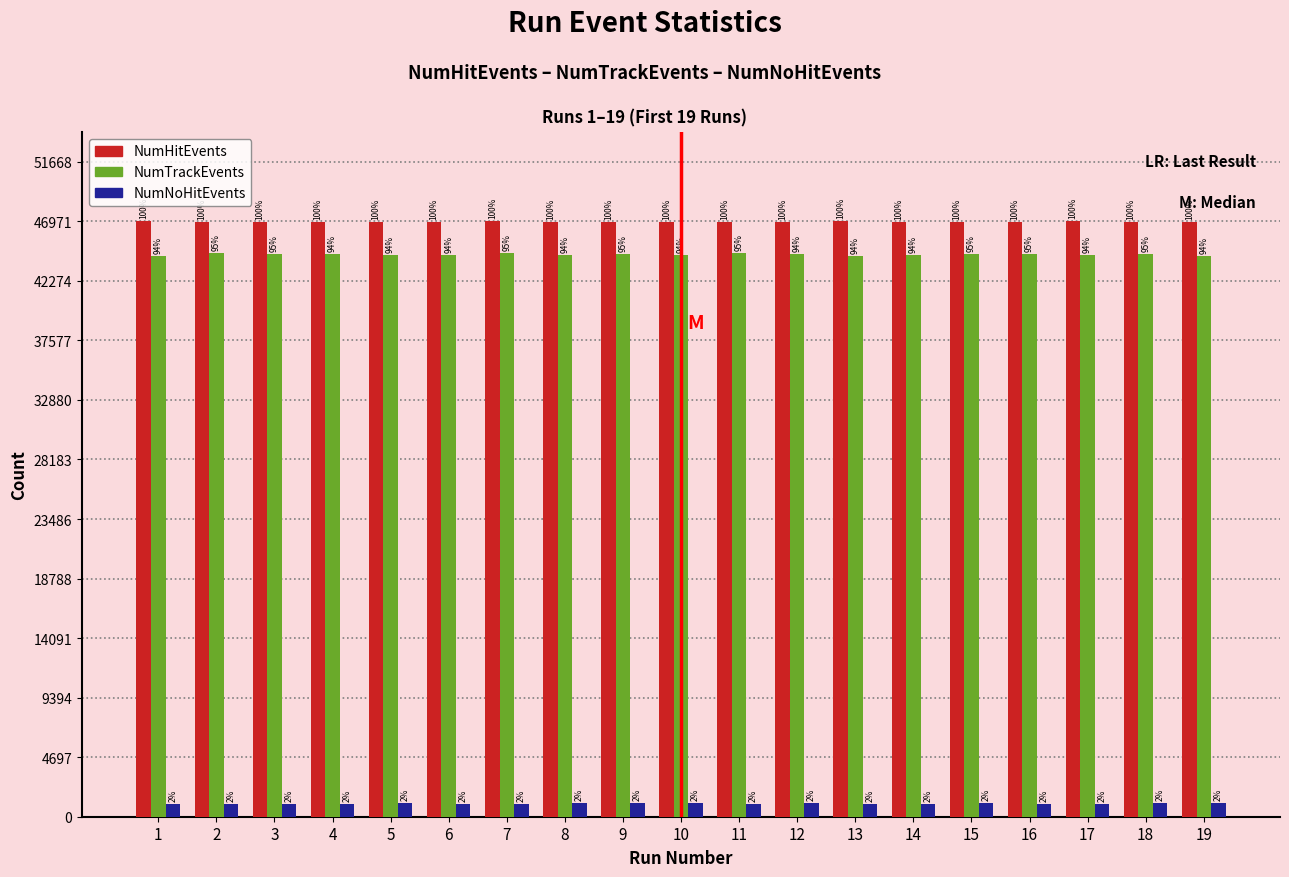

Between 12 and 1, which is larger?

1